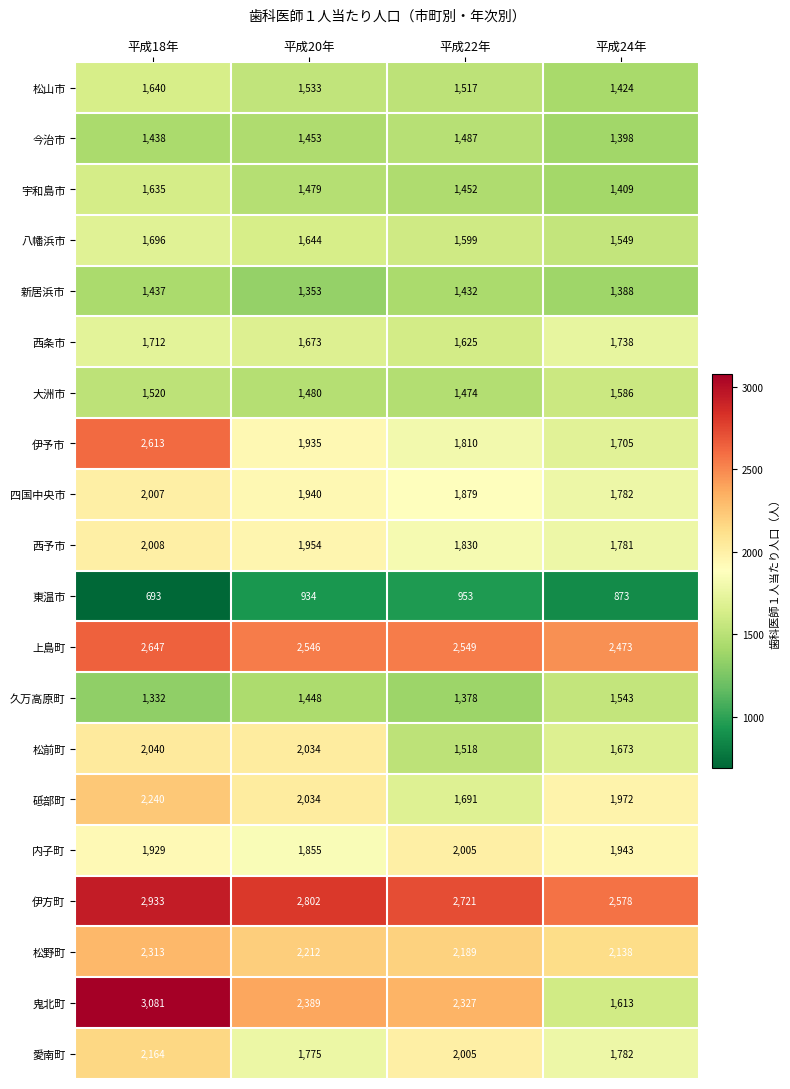

Which series has the largest total across all categories?

伊方町